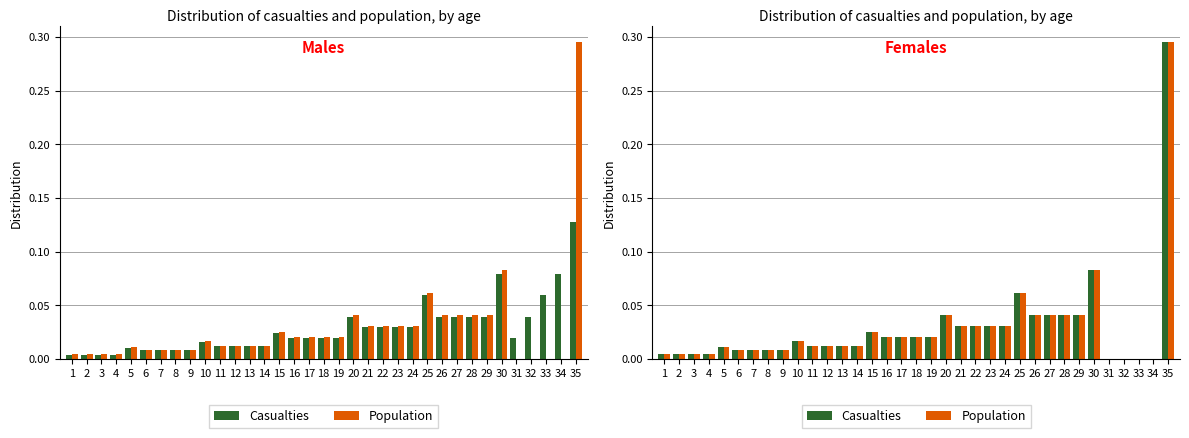

Between 35 and 13, which is larger?

35